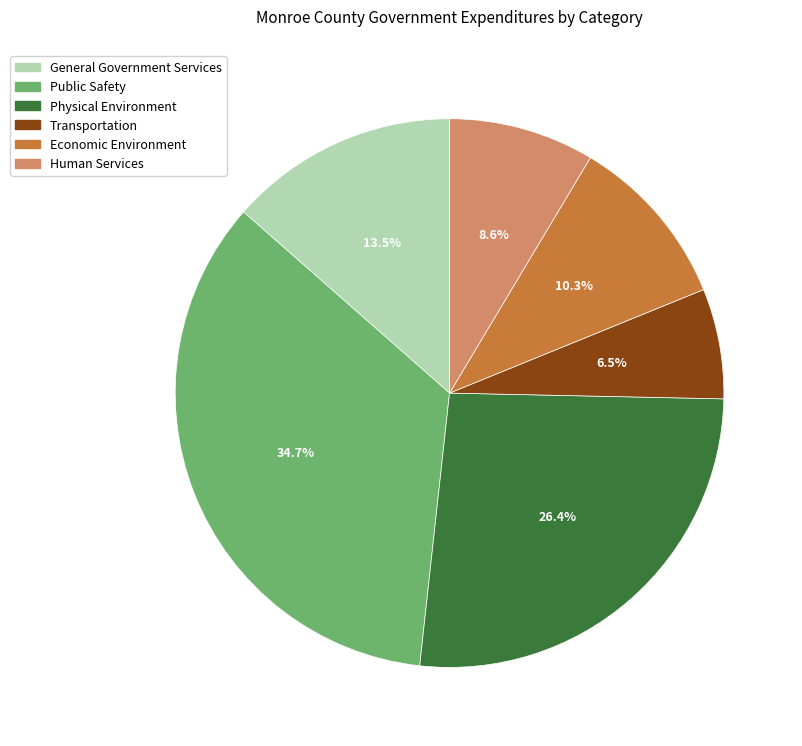

The Economic Environment slice represents 10% of the pie. True or false?

True